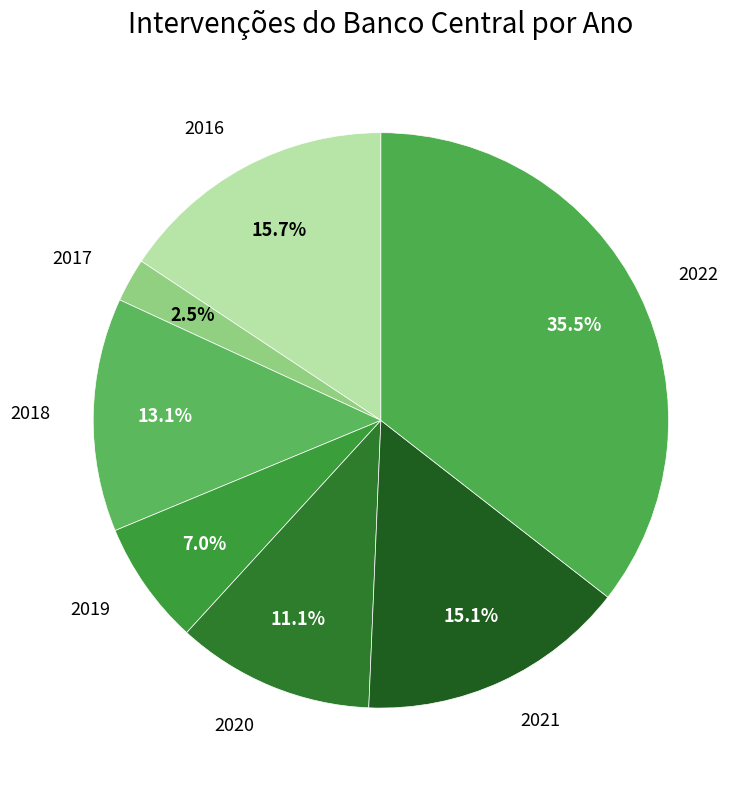

Does any single category account for the majority?

No